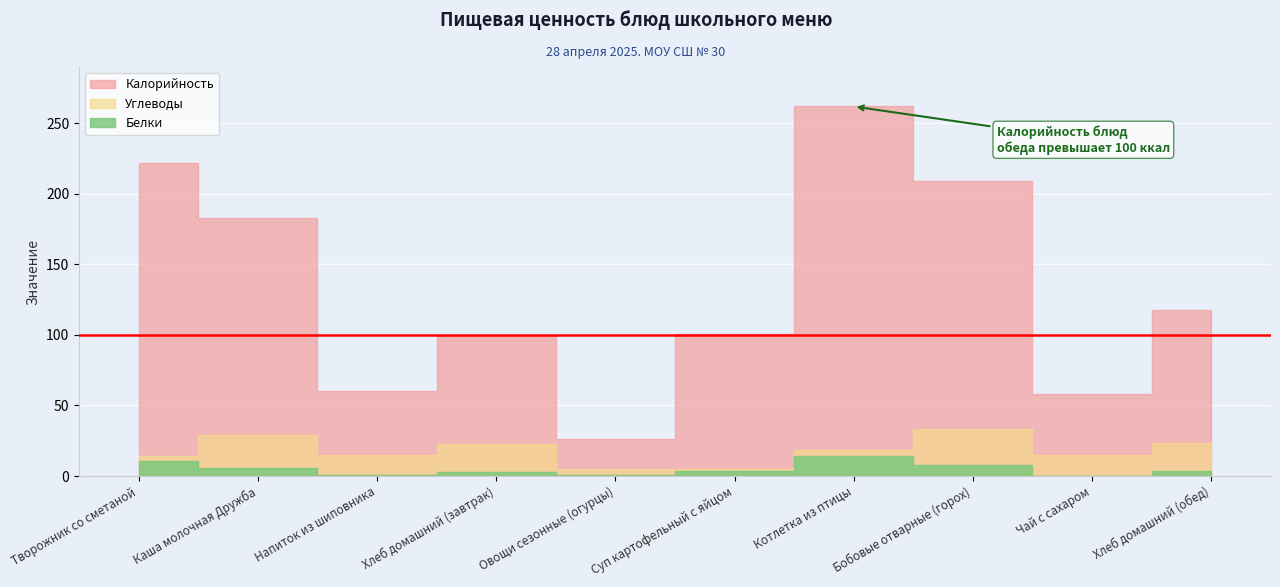

How many interior local valleys does the Углеводы series have?

3